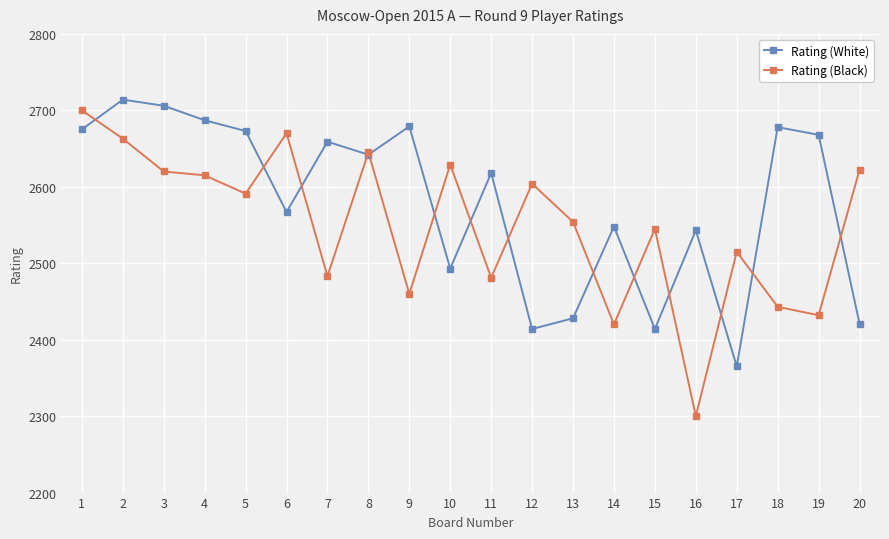

Which series has the largest total across all categories?

Rating (White)